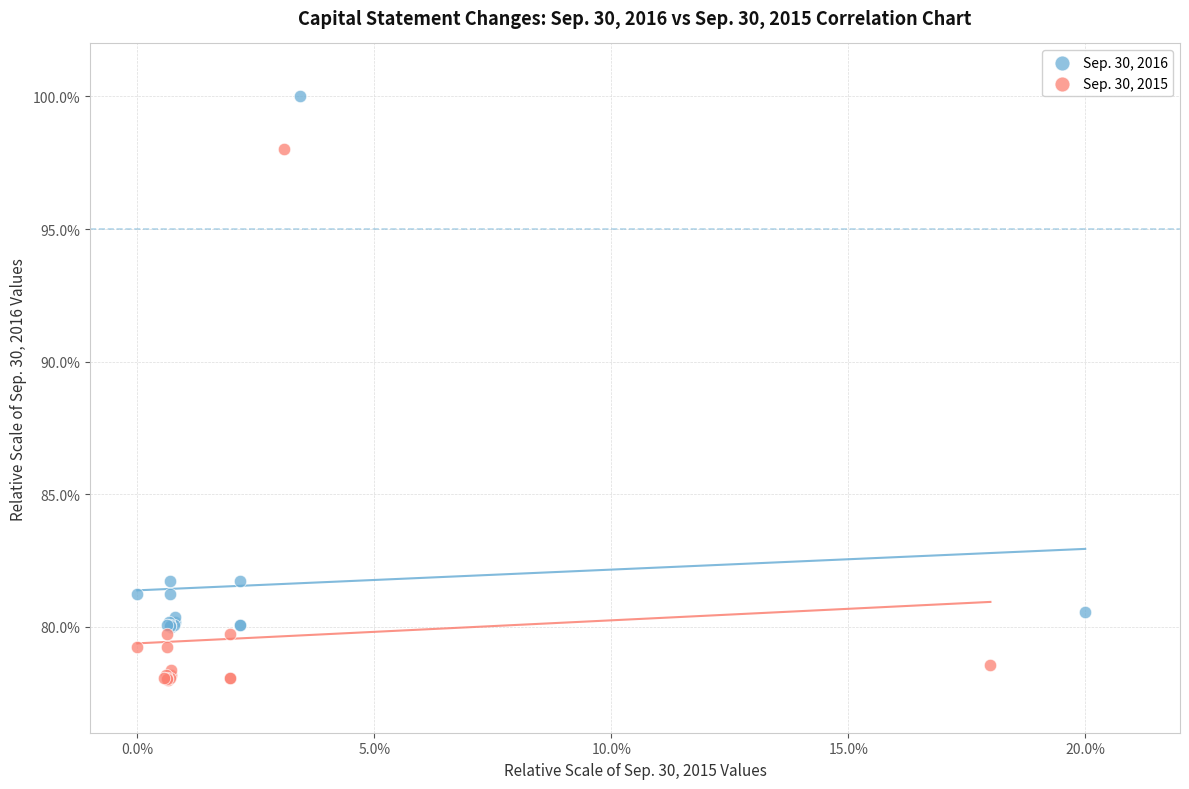

Which series contains the lowest Y value?

Sep. 30, 2015